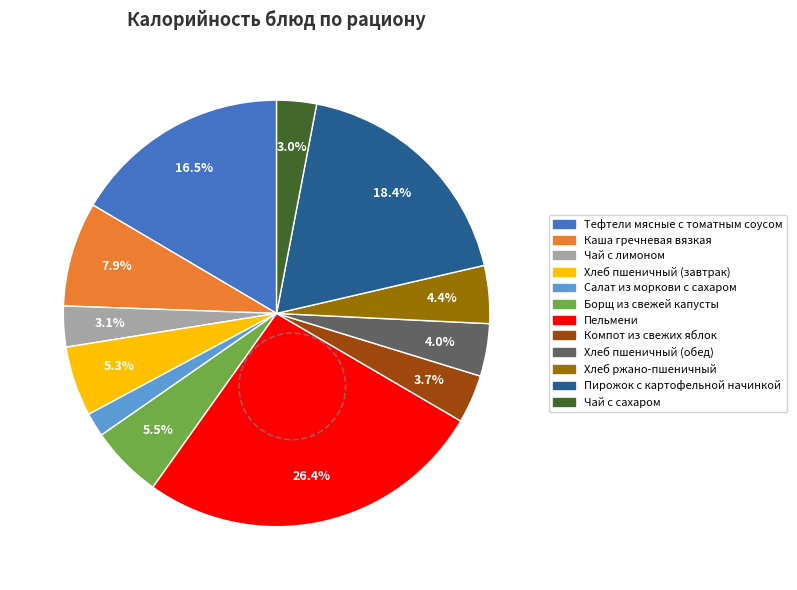

Which category has the biggest portion of the pie?

Пельмени